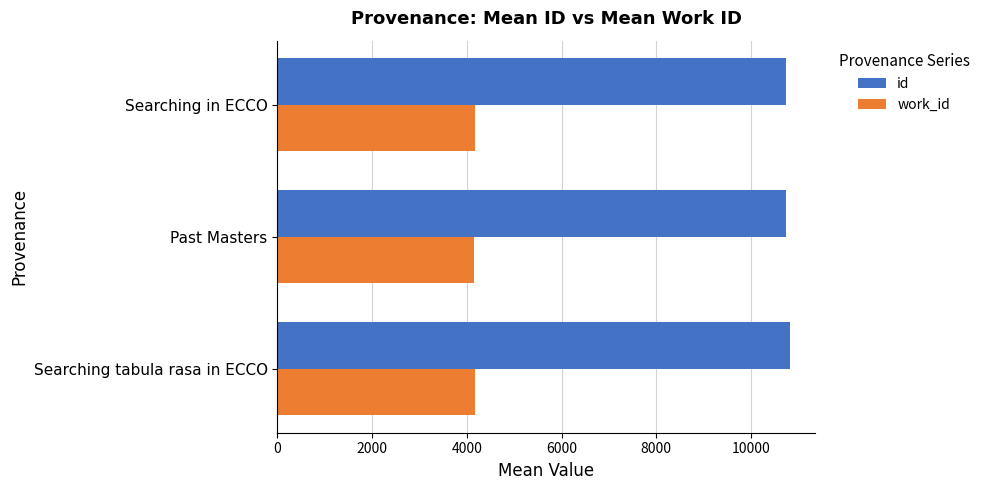

What is the sum of the id values at Past Masters and Searching in ECCO?

21474.0